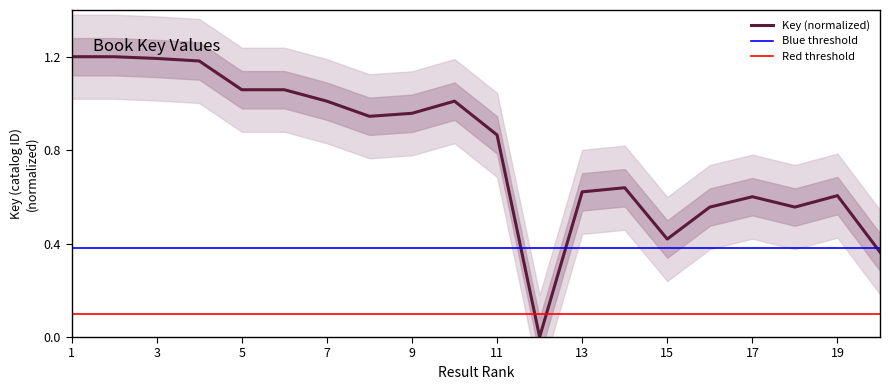

How many lines are shown in the chart?

1